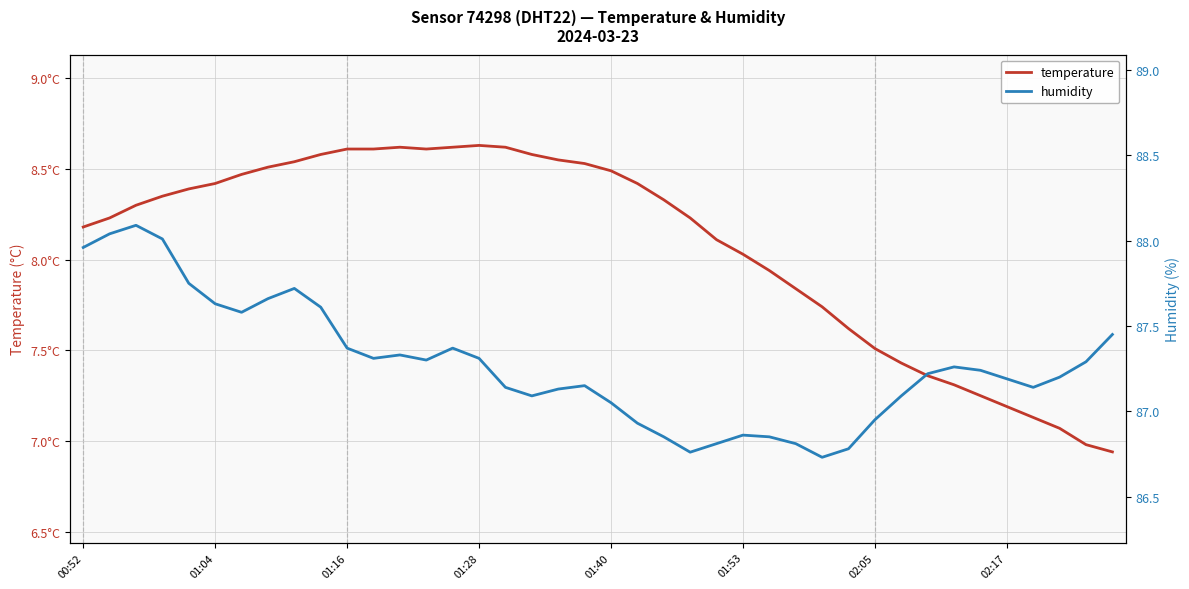

What is the minimum value for temperature?

6.9